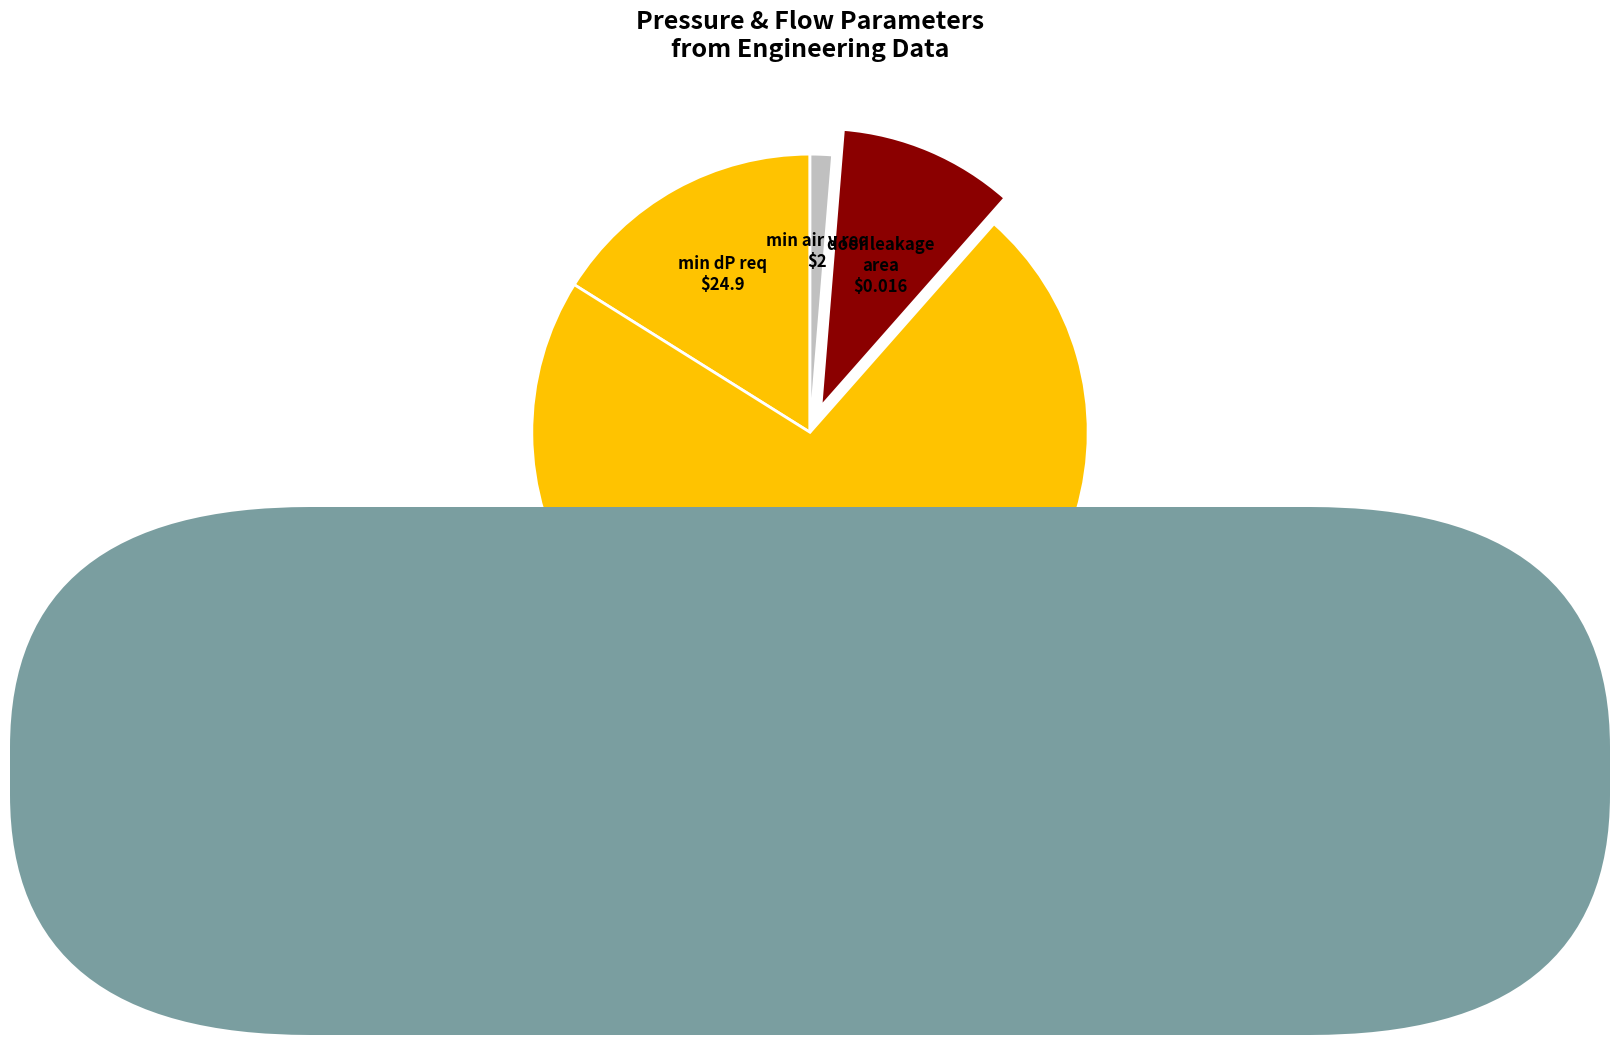

Does min dP req $24.9 represent more than half of the total?

No